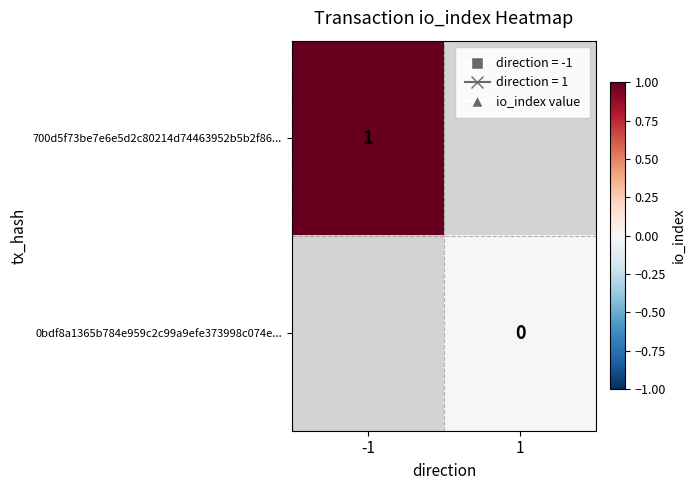

The 700d5f73be7e6e5d2c80214d74463952b5b2f86... series shows 0.5 at -1. True or false?

False